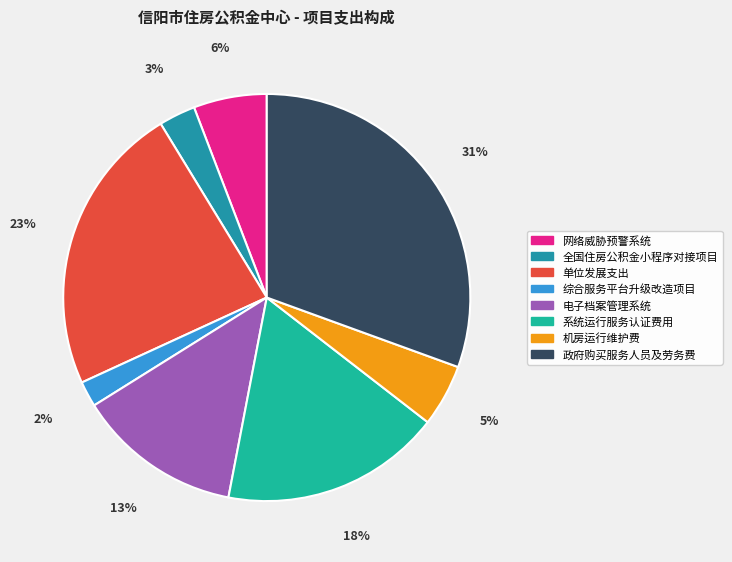

What is the ratio of the value at 系统运行服务认证费用 to the value at 政府购买服务人员及劳务费?

0.6